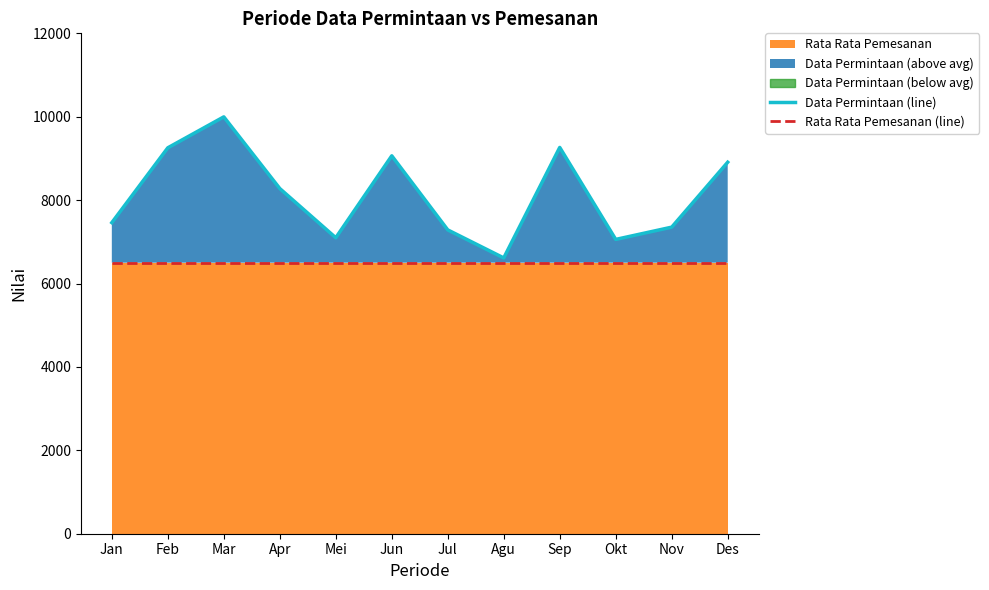

True or false: Rata Rata Pemesanan (line) has a value of 3026 at Mei.

False